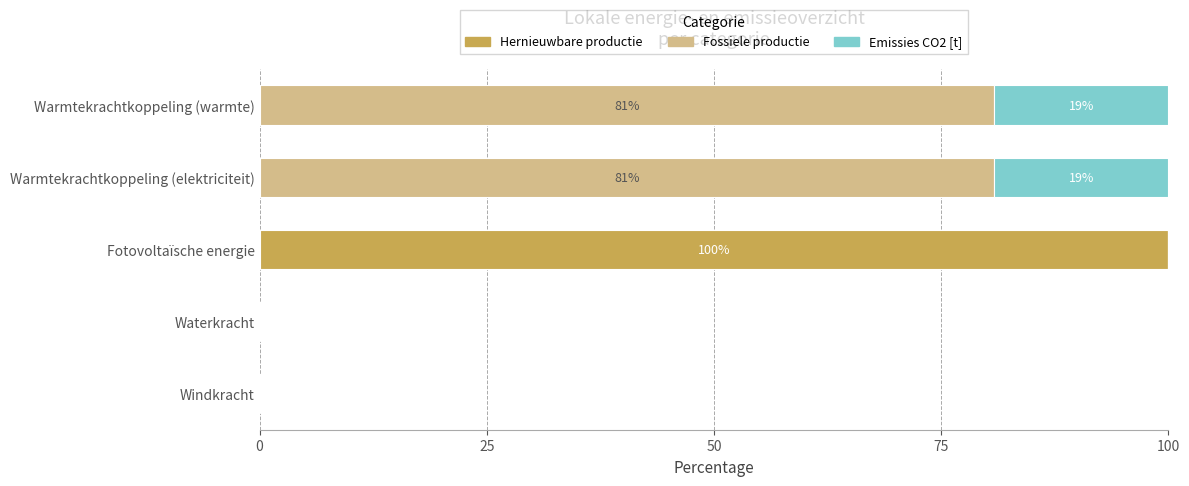

What is the total value across all series at Warmtekrachtkoppeling (elektriciteit)?

100.0